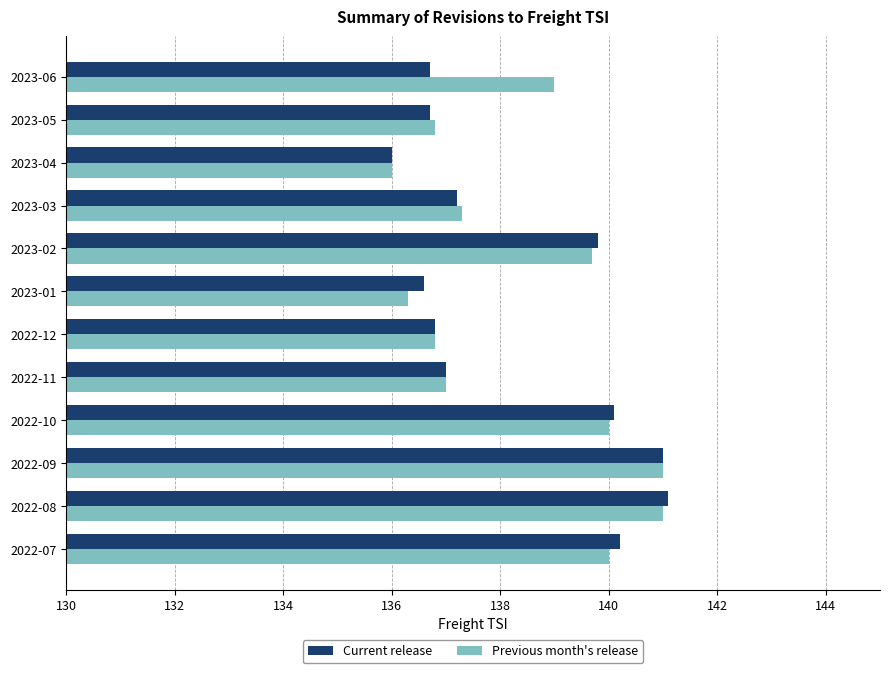

What is the total value across all series at 2023-04?

272.0